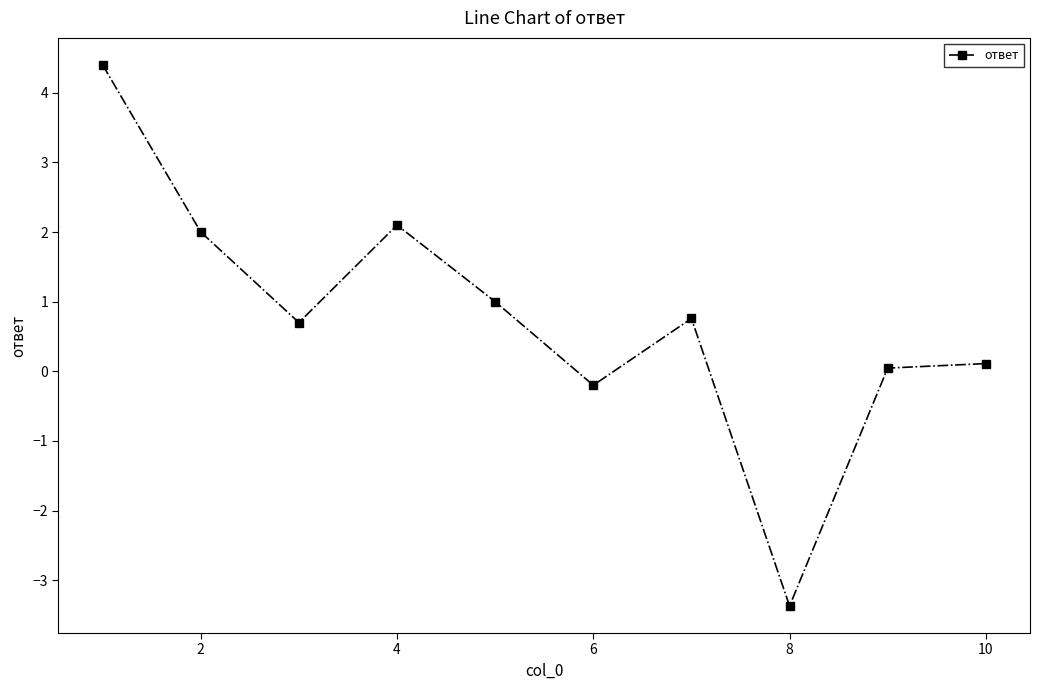

How many interior local valleys (lower than both neighbors) does the data have?

3